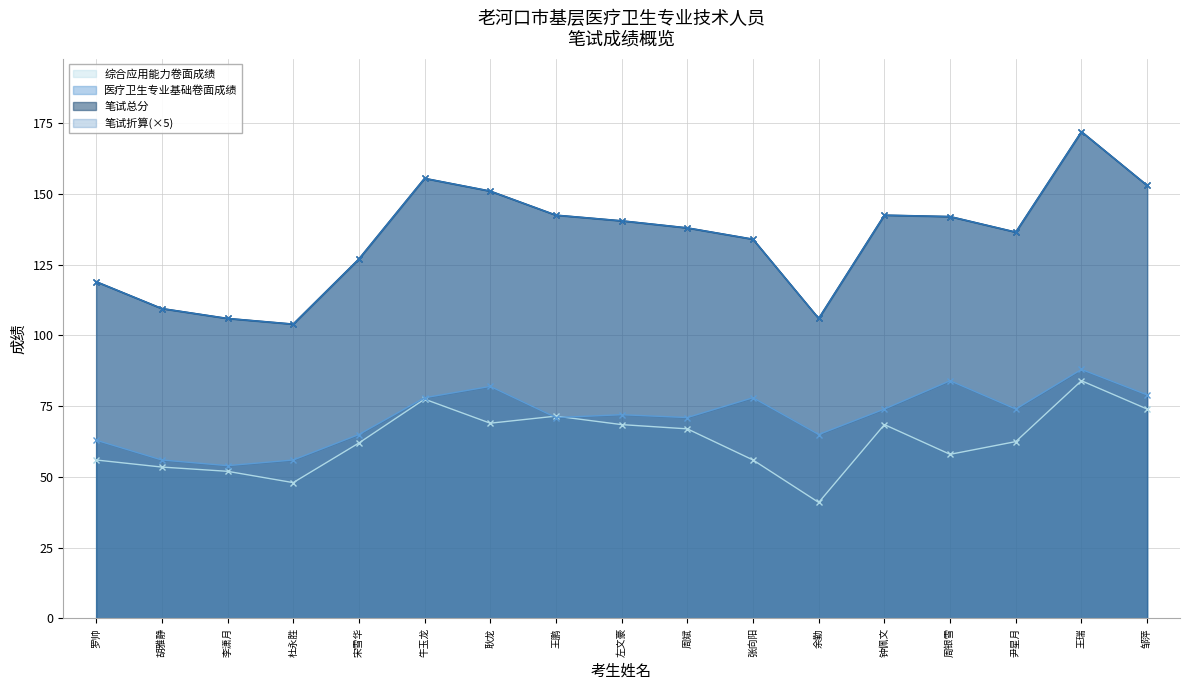

What is the smallest value displayed?

41.0